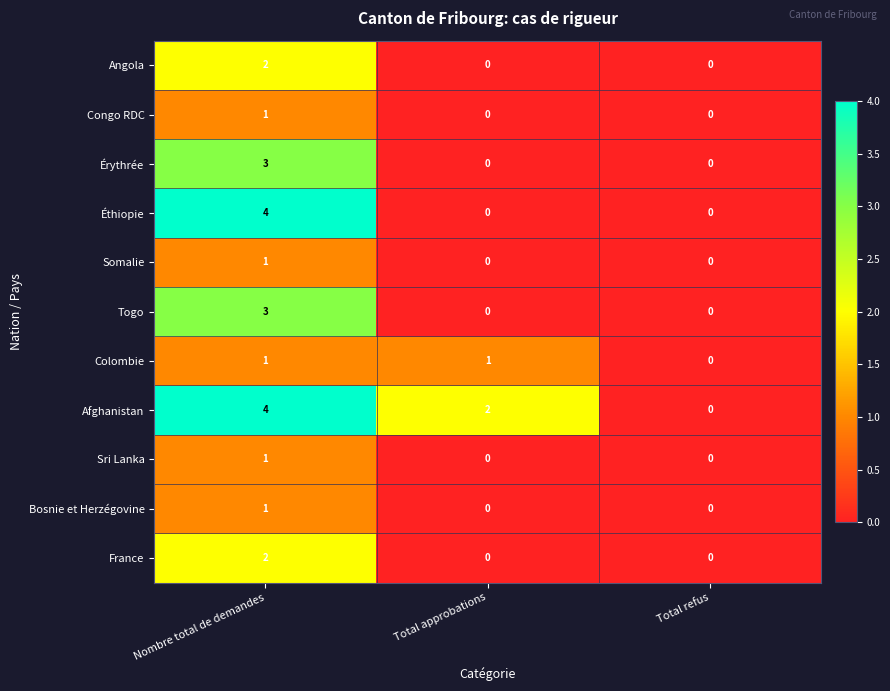

List the labels in order of Afghanistan value, smallest first.

Total refus, Total approbations, Nombre total de demandes